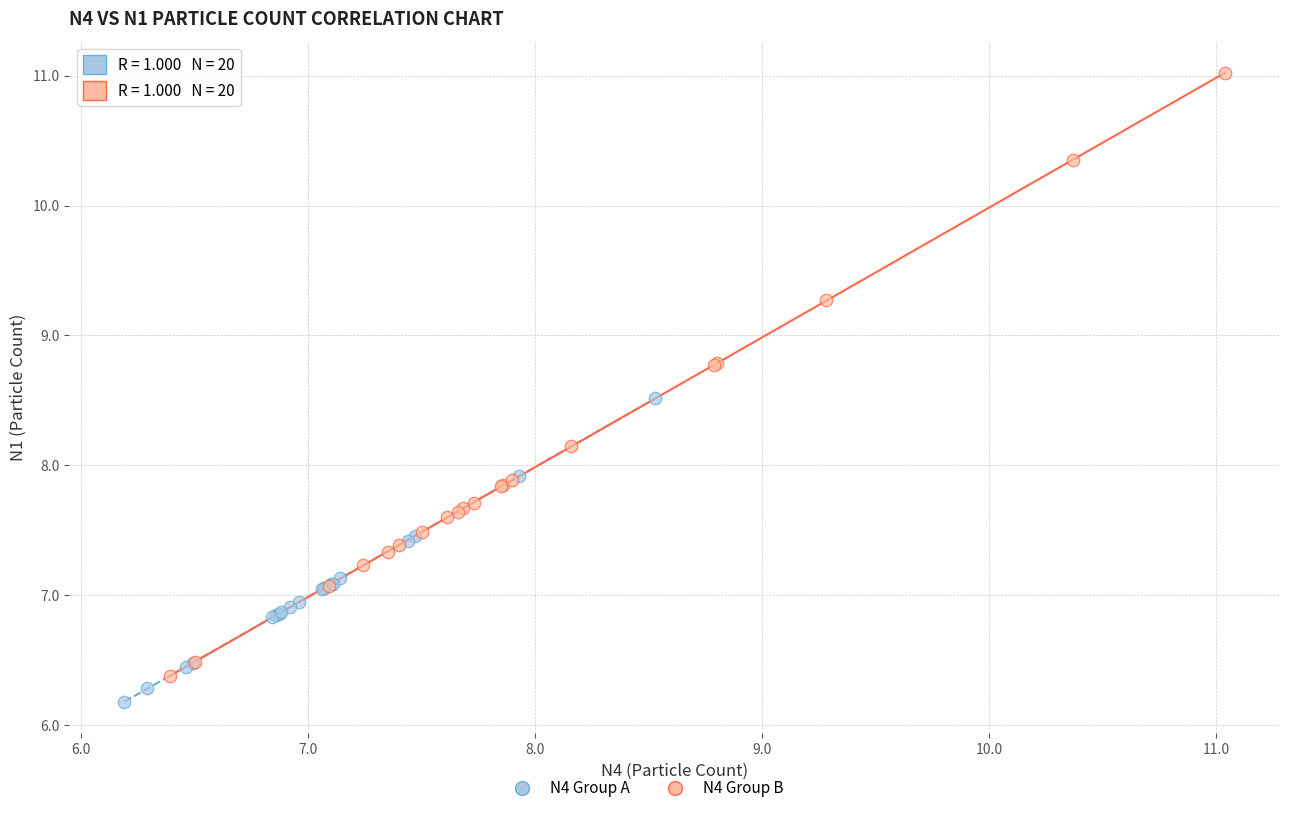

Which series has the largest Y range (max minus min)?

N4 Group B